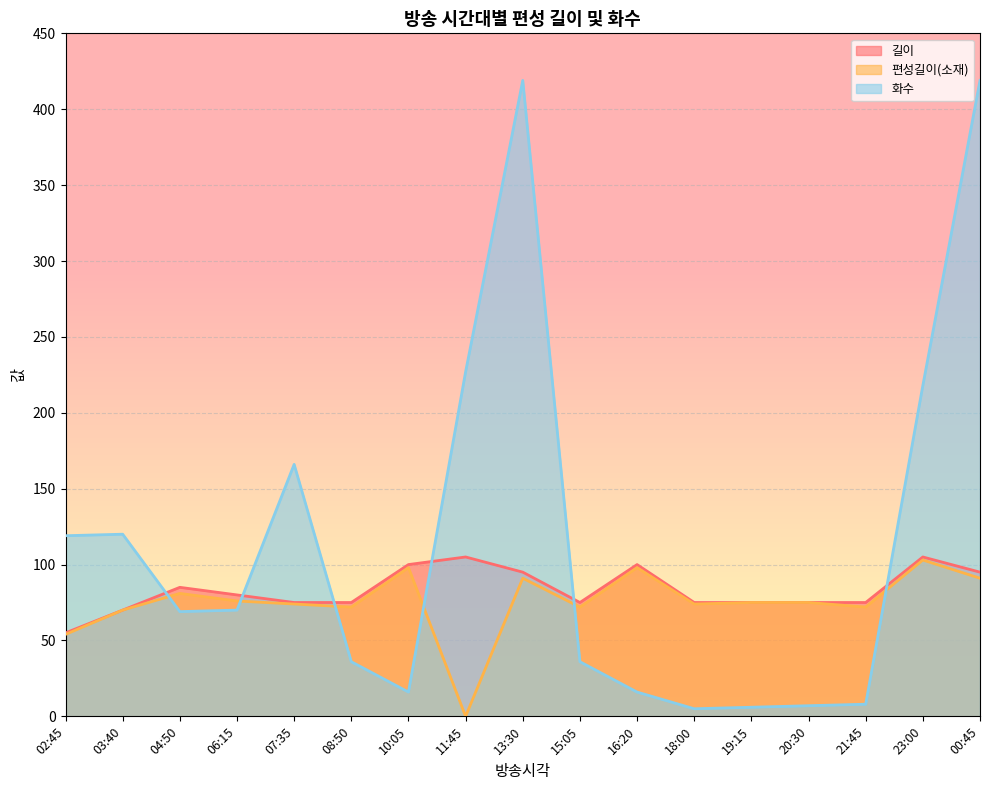

Where does the 화수 series first go above 69?

02:45